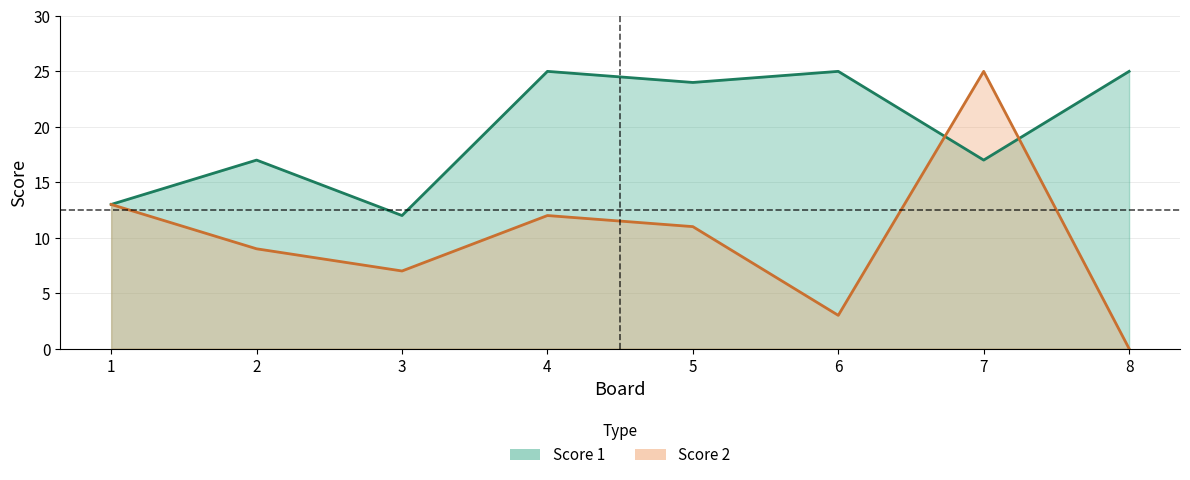

True or false: Score 2 has a value of 25 at 7.

True